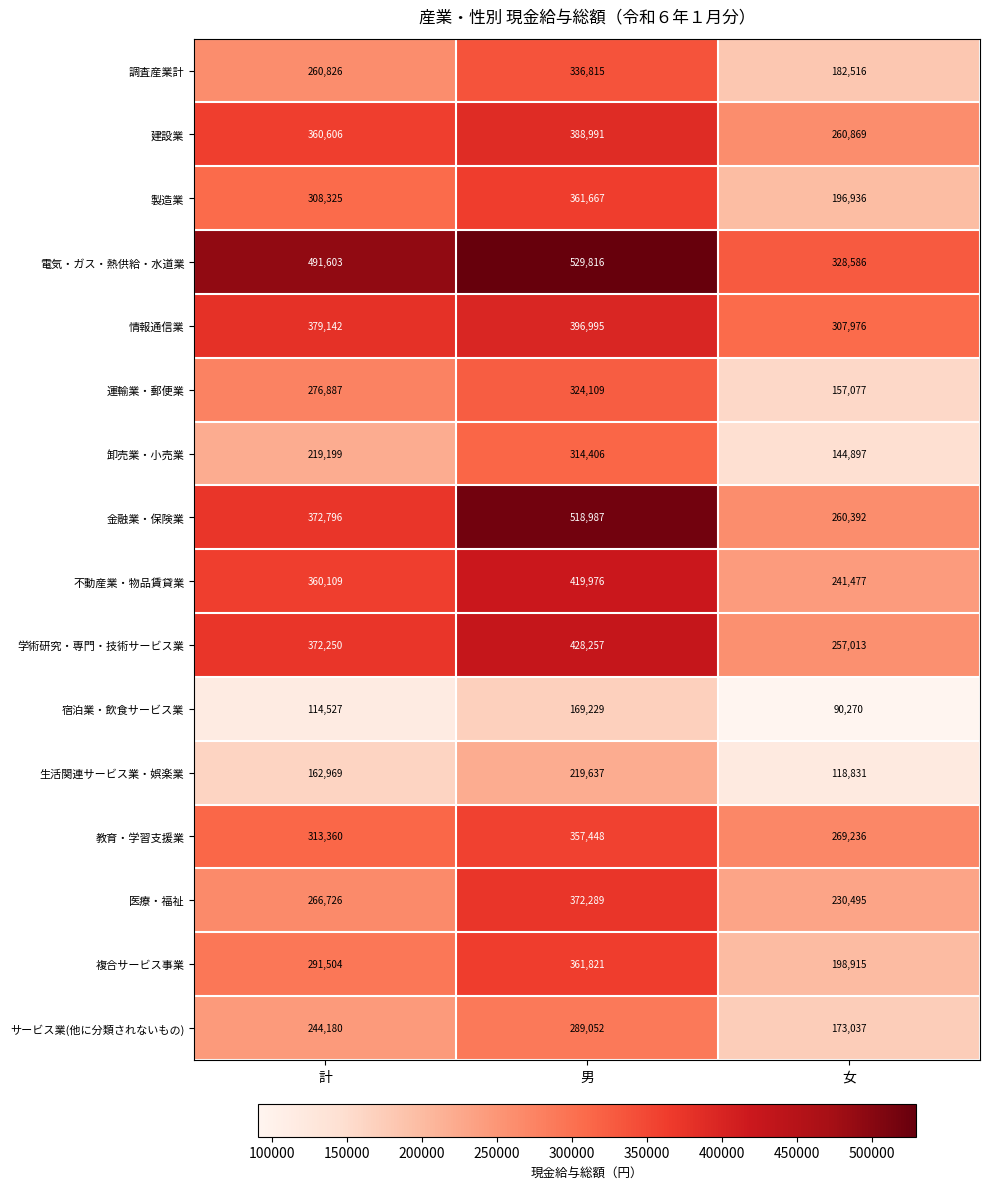

How many data points does each series have?

3